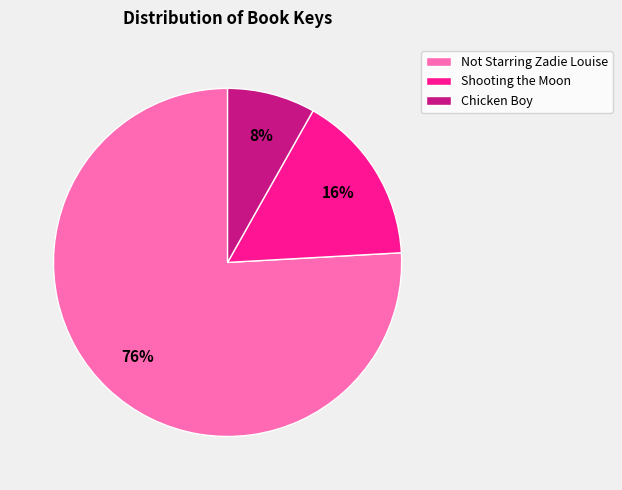

To the nearest percent, what is the difference between the Not Starring Zadie Louise and Chicken Boy slice percentages?

68%